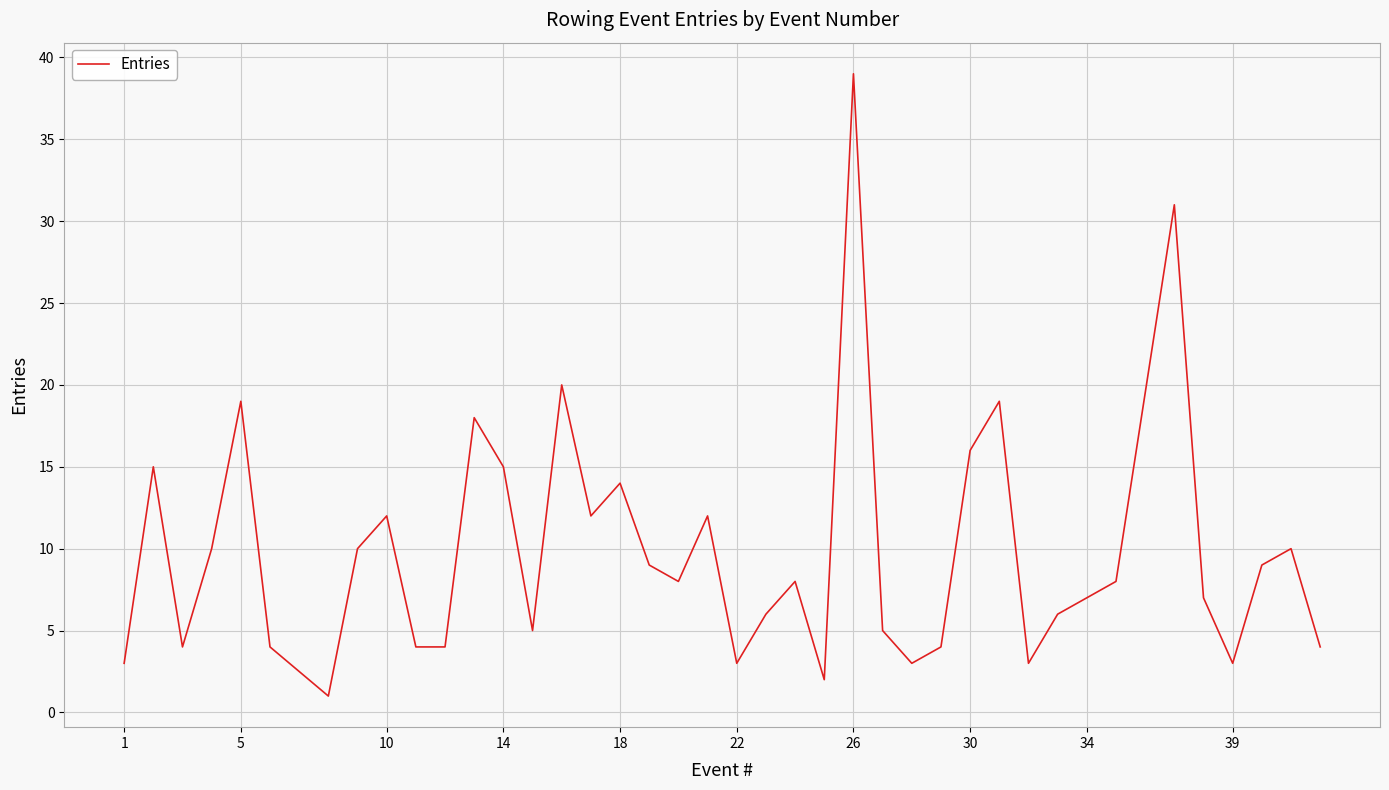

What is the maximum value shown in the chart?

39